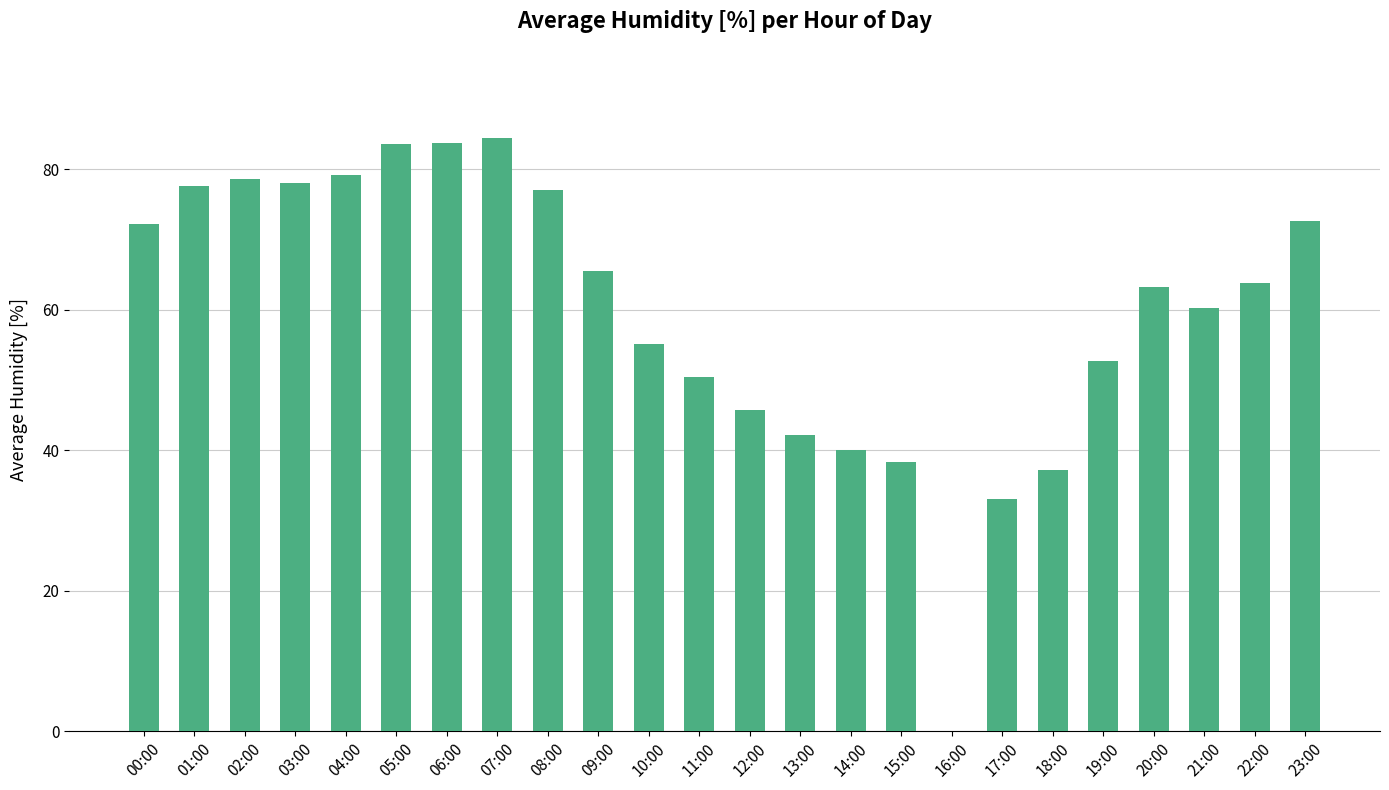

Which has a higher value, 22:00 or 16:00?

22:00